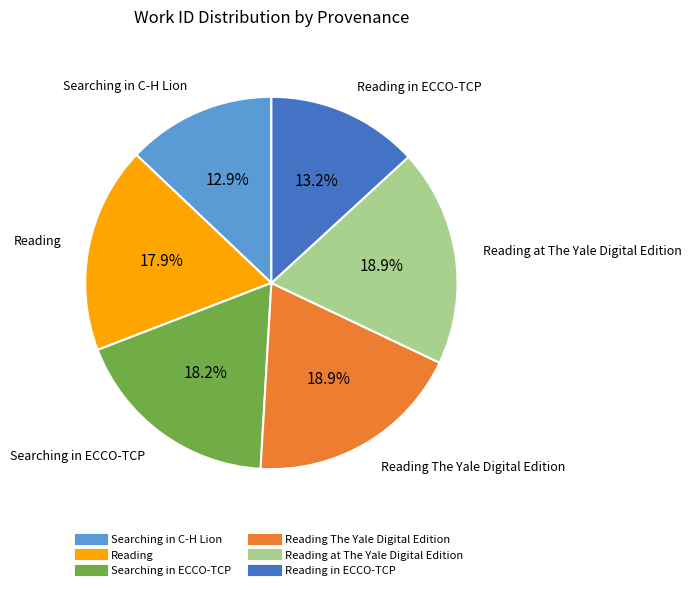

Is there any slice that represents more than half of the pie?

No